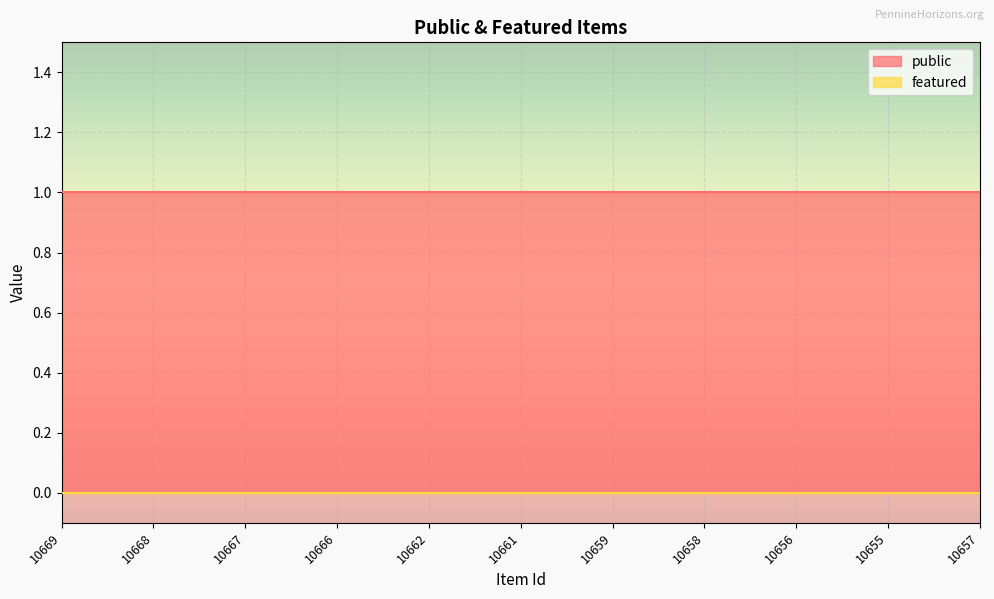

True or false: public and featured cross at least once.

False